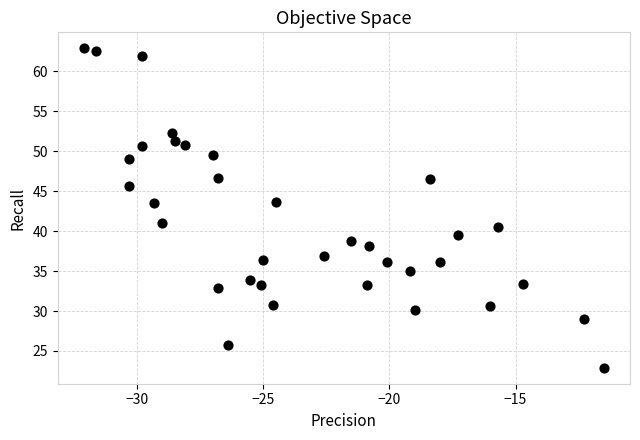

What is the range of Y values (max minus min)?

40.0